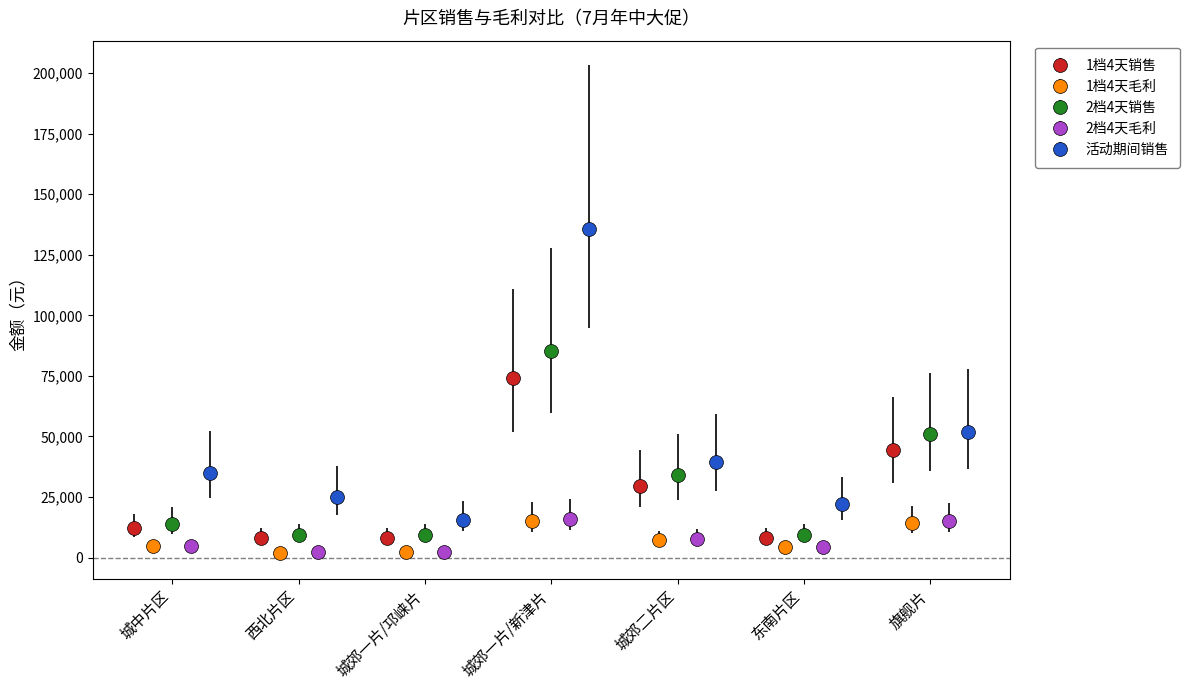

What is the value of the 1档4天销售 point at the 6th from the left?

8000.0